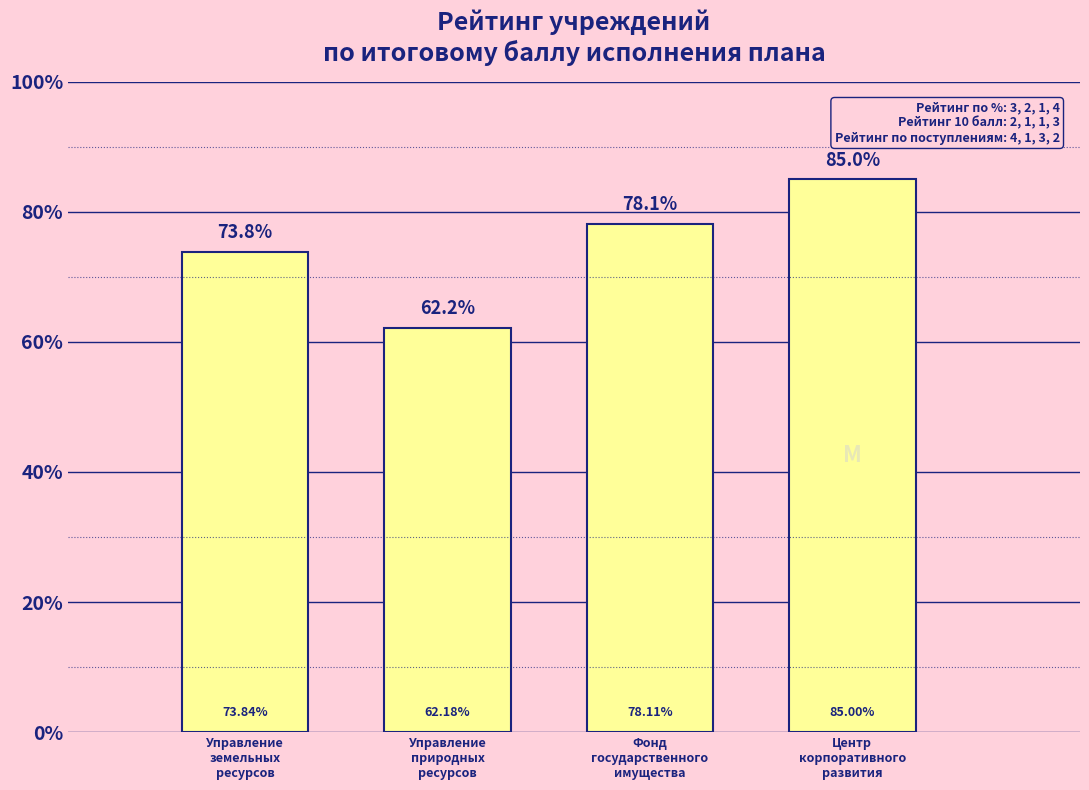

What is the difference between the maximum and second lowest values?

11.2